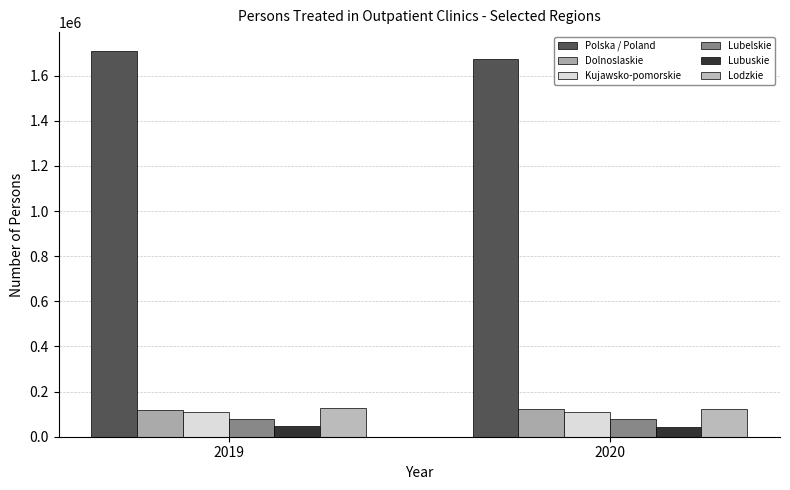

The value of Lodzkie at 2019 is 199293. True or false?

False